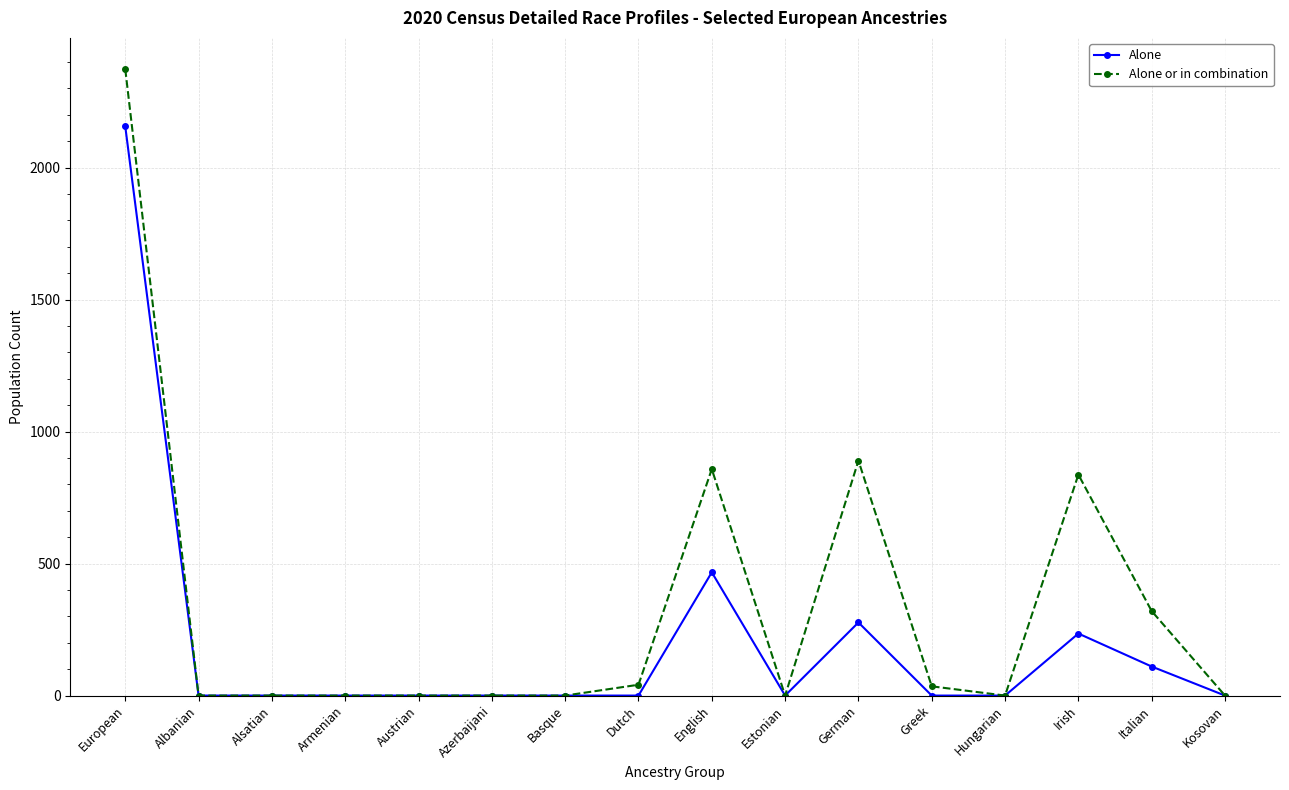

Rank the series at German from lowest to highest value.

Alone, Alone or in combination